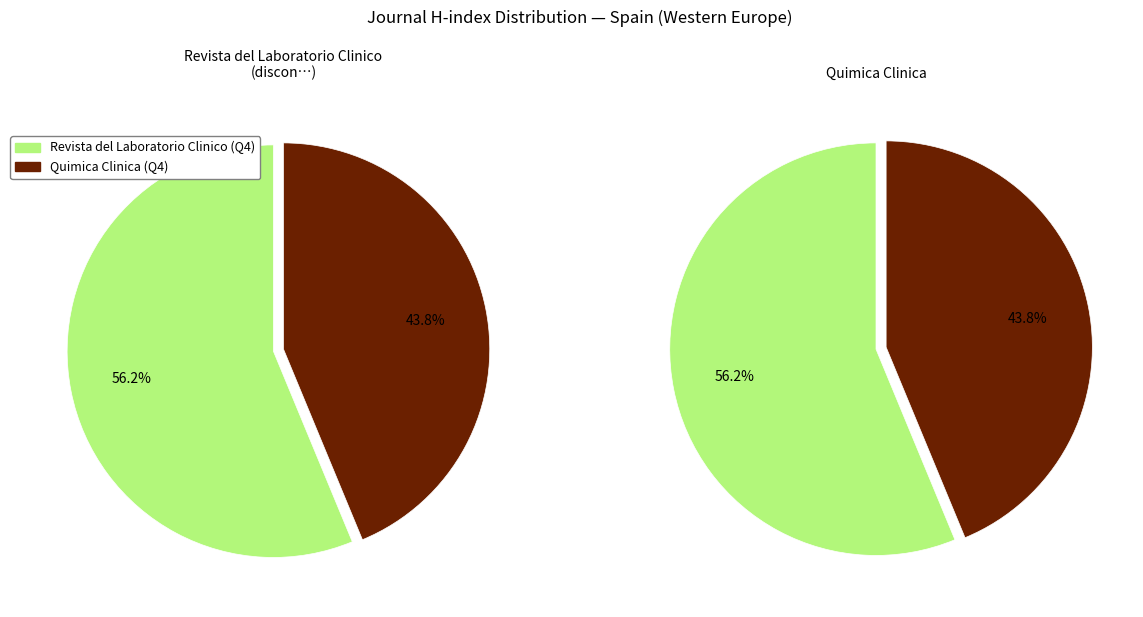

To the nearest percent, what is the combined percentage of Revista del Laboratorio Clinico (Q4) and Quimica Clinica (Q4)?

100%